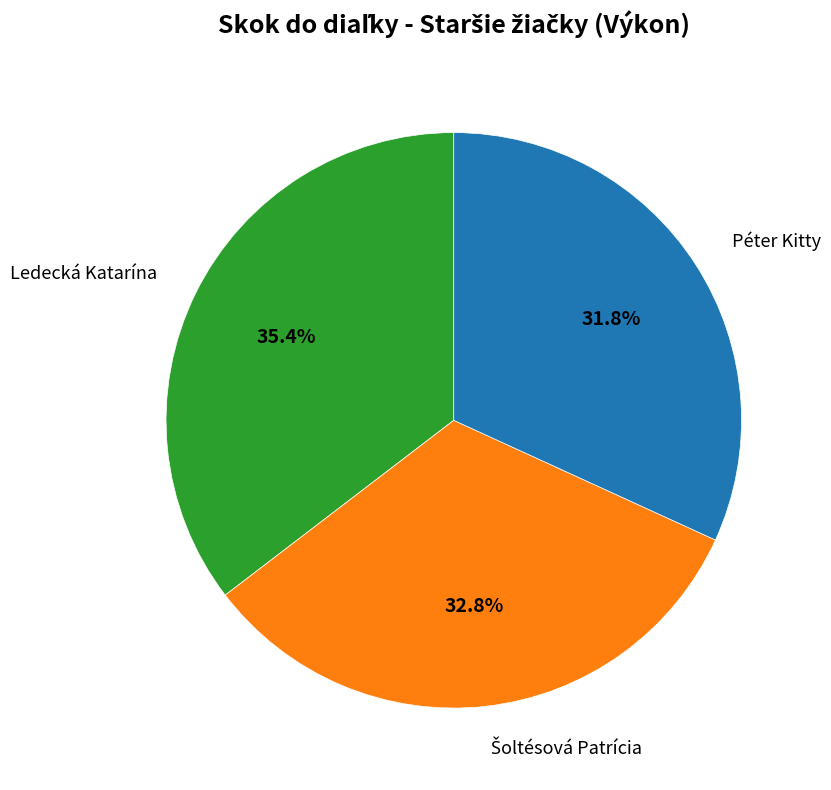

Does any single category account for the majority?

No